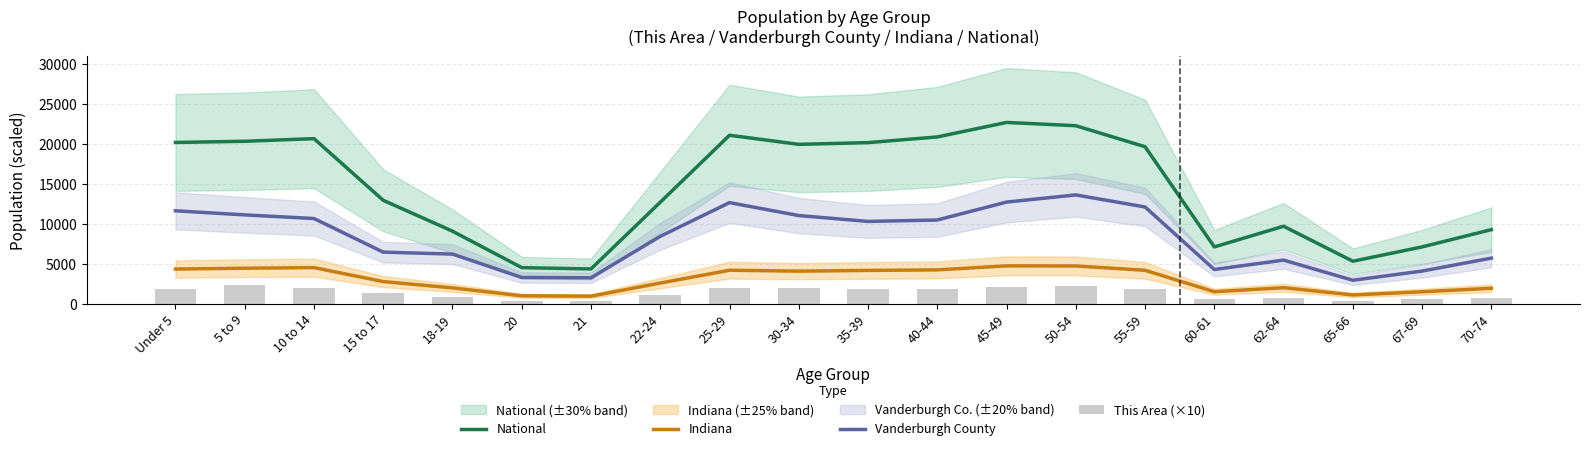

Which has a higher value, 67-69 or 18-19?

18-19